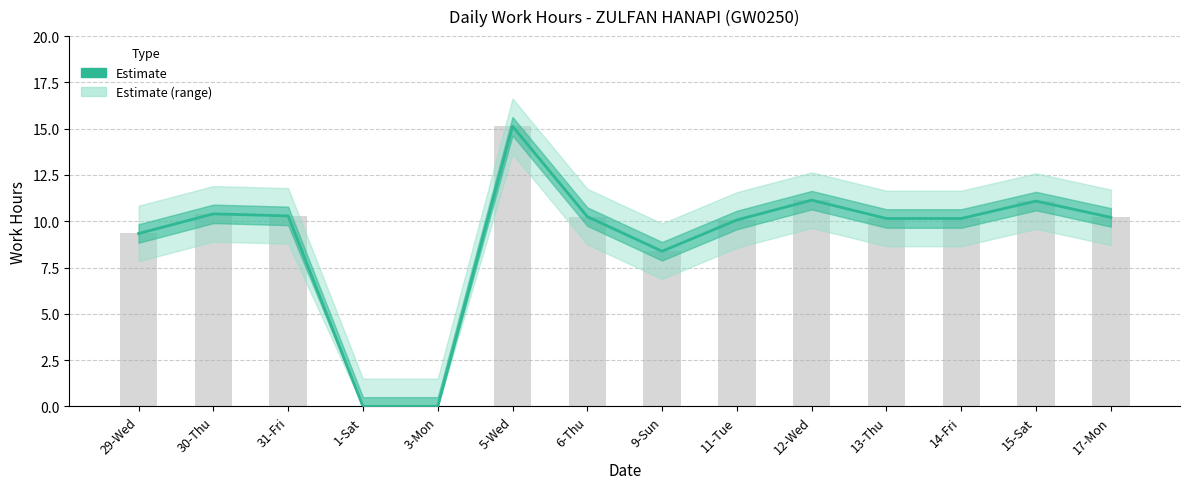

What is the sum of all values?

126.6